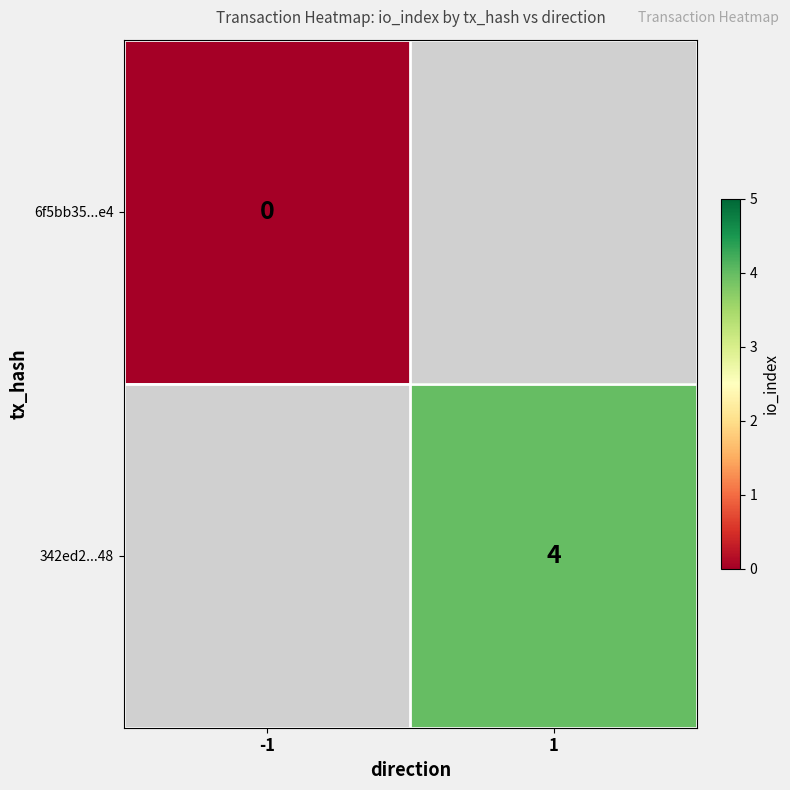

Is the value of 6f5bb35...e4 at -1 greater than the value of 342ed2...48 at 1?

No